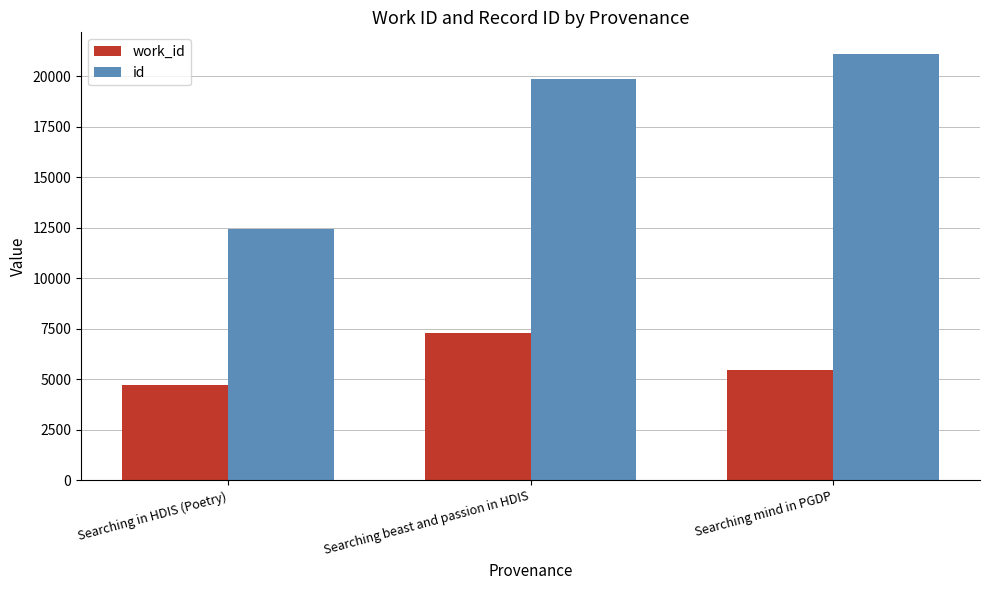

What is the smallest value displayed?

4712